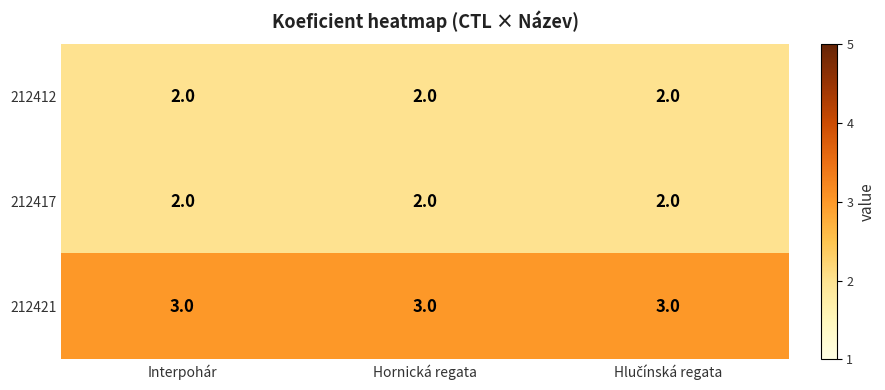

What is the maximum value for 212421?

3